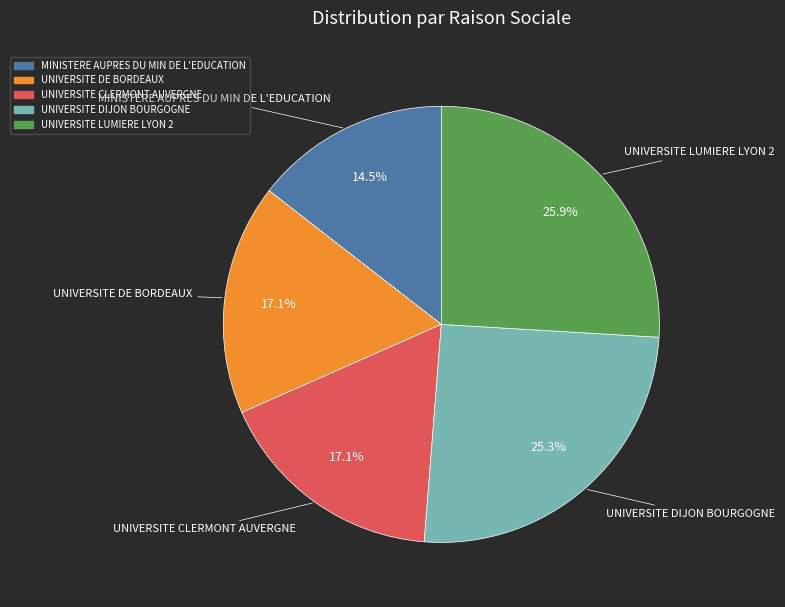

To the nearest percent, what is the average slice percentage?

20%